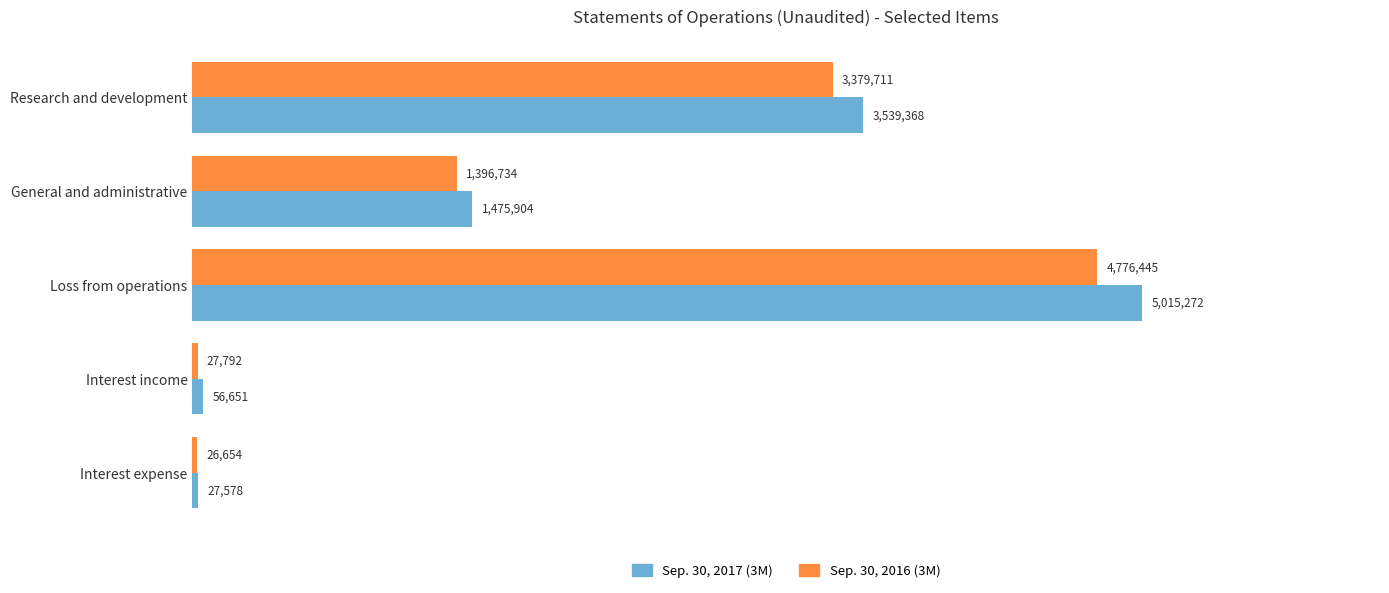

What are all the series names shown in the legend?

Sep. 30, 2017 (3M), Sep. 30, 2016 (3M)